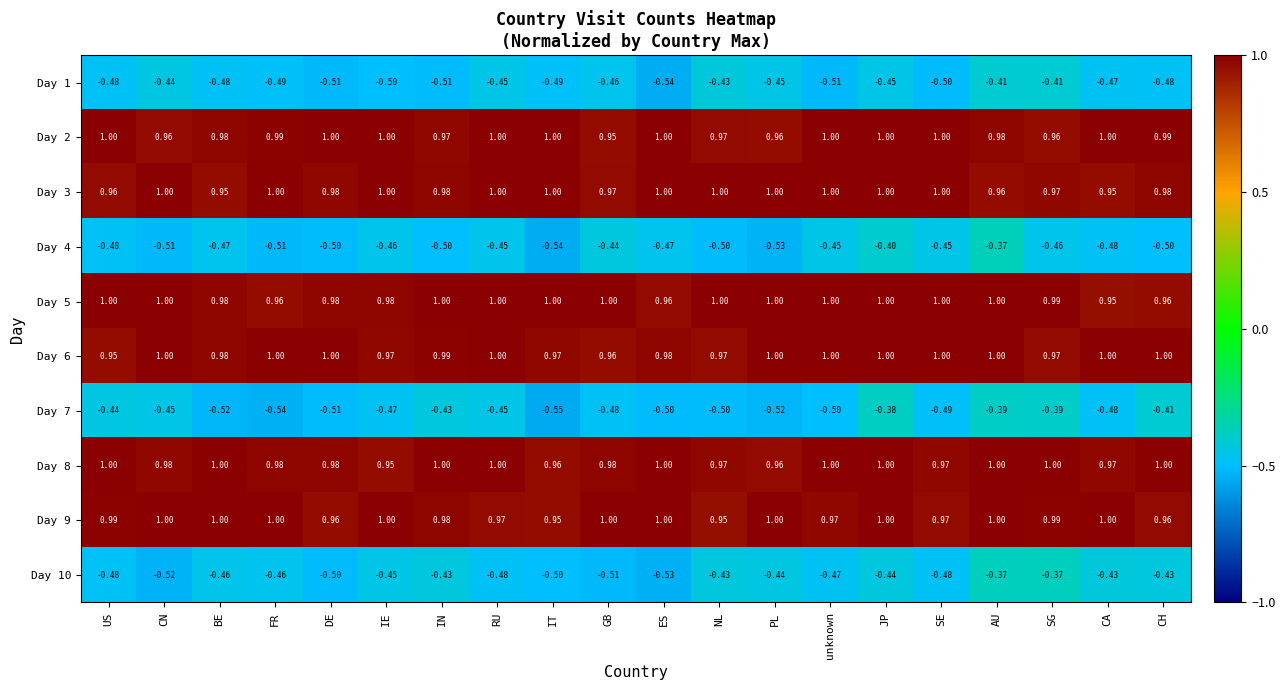

Which category has the lowest value in the Day 1 series?

ES